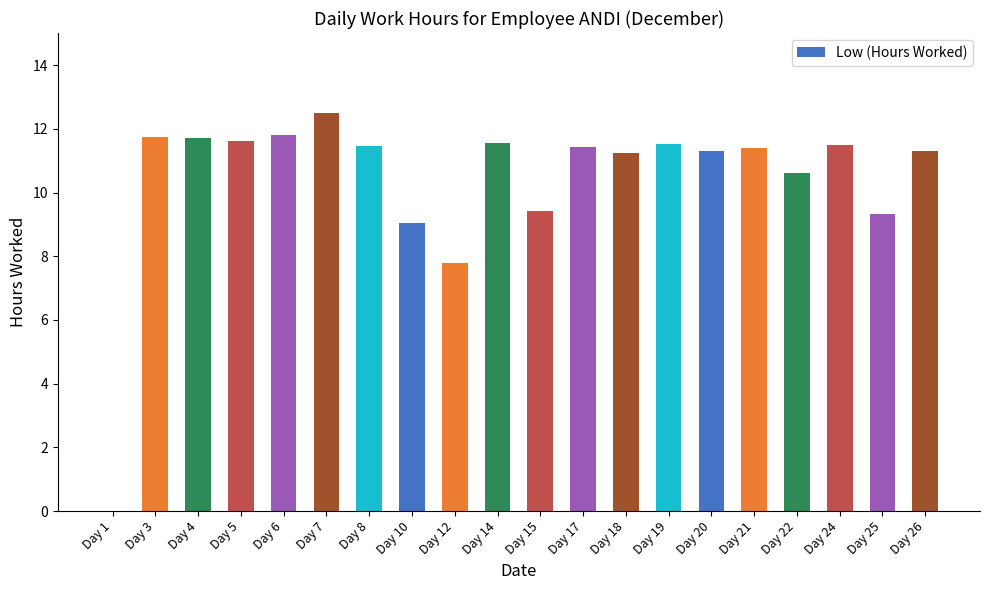

What is the maximum value shown in the chart?

12.5